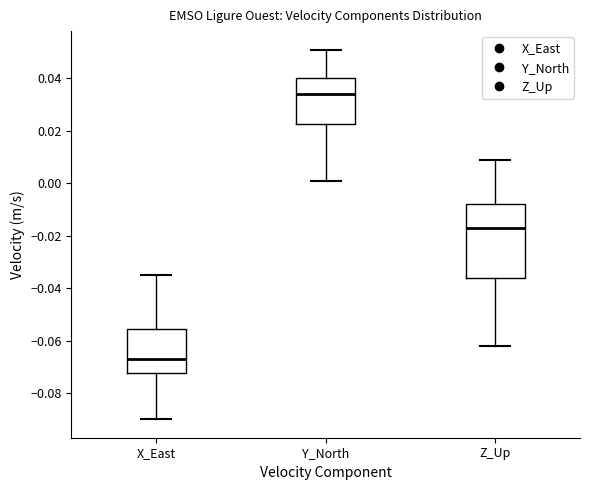

Reading left to right, transcribe this box plot: for each box, give where its median line is, the range the box spans, and where its two whiskers end, as read against the y-axis. The values are not printed on the chart, so give them approximately, as read against the axis.

X_East: median -0.066, box -0.072 to -0.056, whiskers -0.090 to -0.034
Y_North: median 0.034, box 0.022 to 0.040, whiskers 0.002 to 0.052
Z_Up: median -0.016, box -0.036 to -0.008, whiskers -0.062 to 0.010